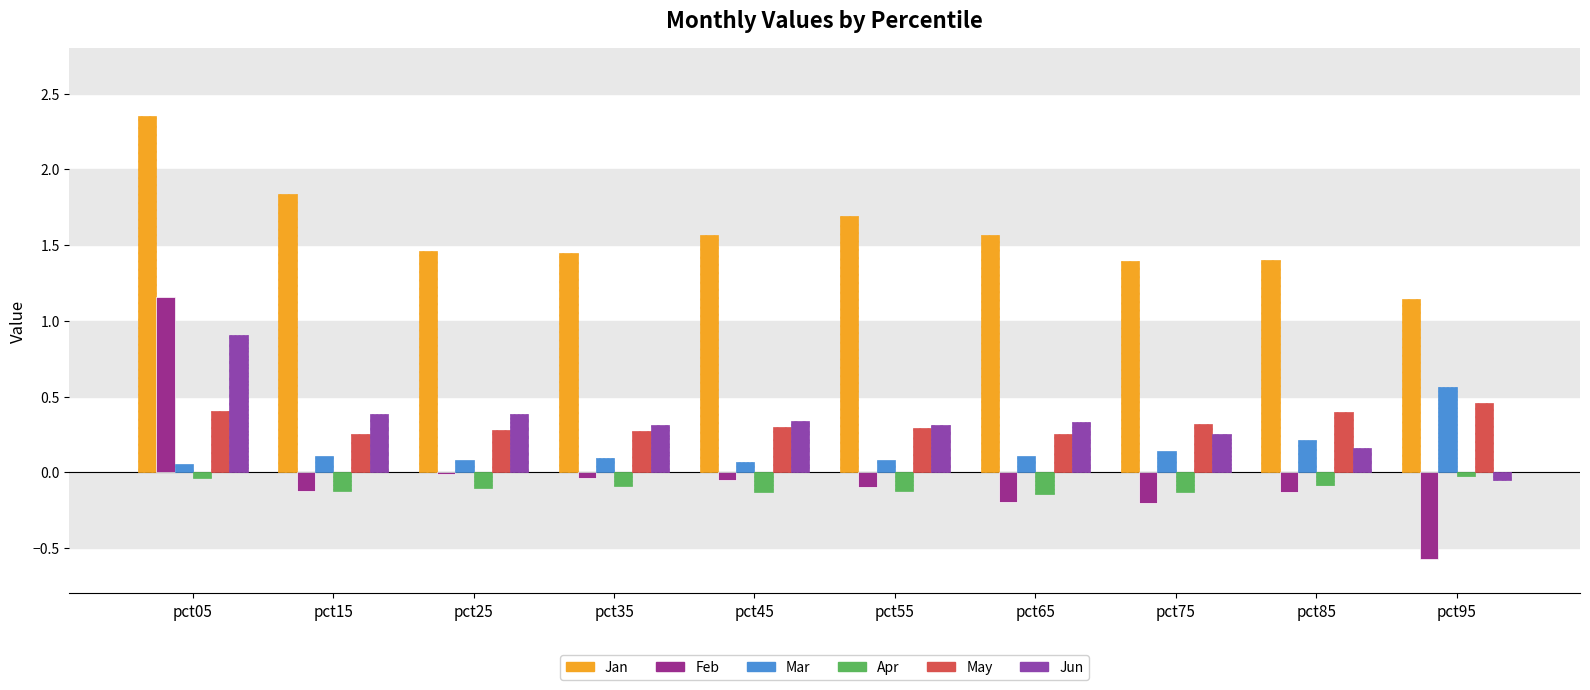

Which series has the largest total across all categories?

Jan